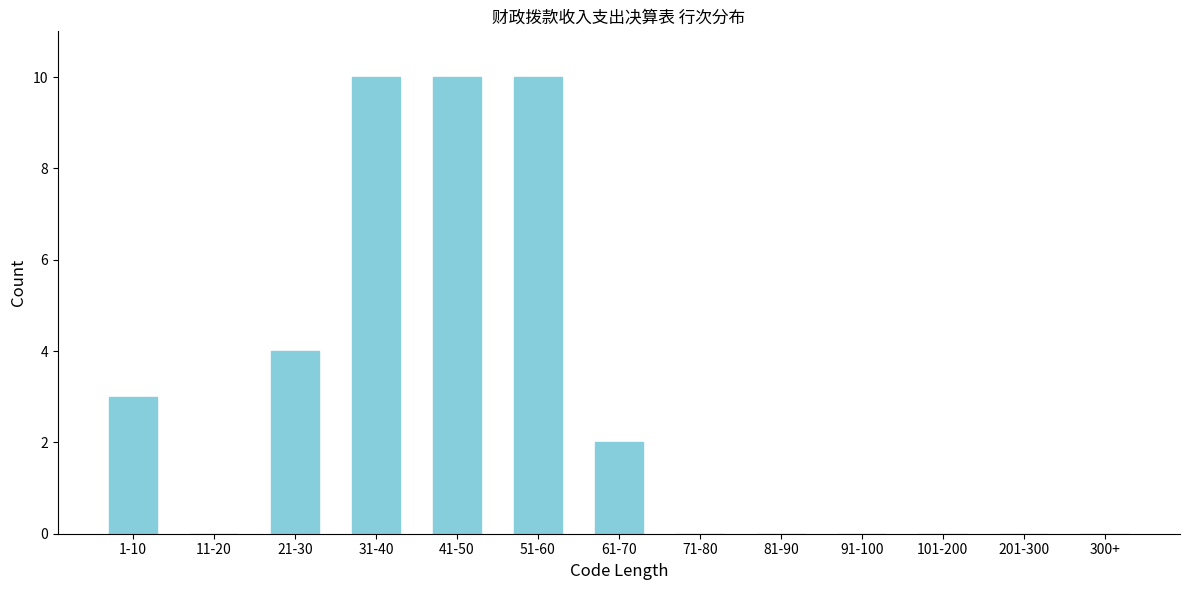

Reading left to right, list all the values displayed in this chart.

1-10=3	11-20=0	21-30=4	31-40=10	41-50=10	51-60=10	61-70=2	71-80=0	81-90=0	91-100=0	101-200=0	201-300=0	300+=0